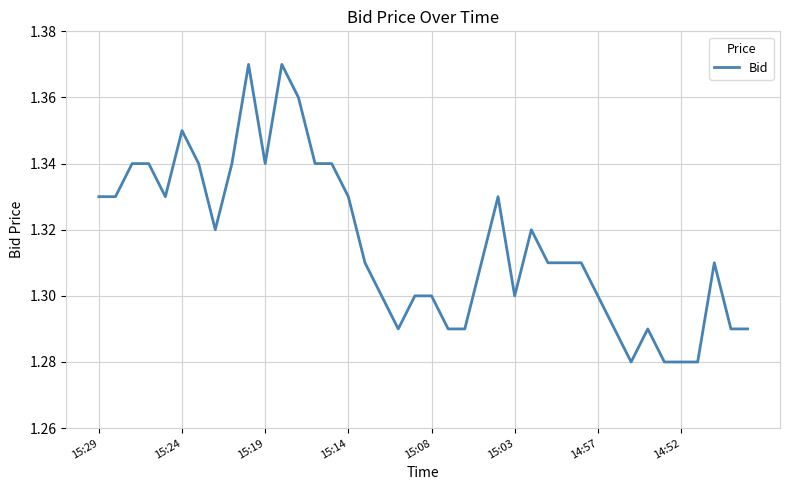

Which category has the lowest value across all series?

32